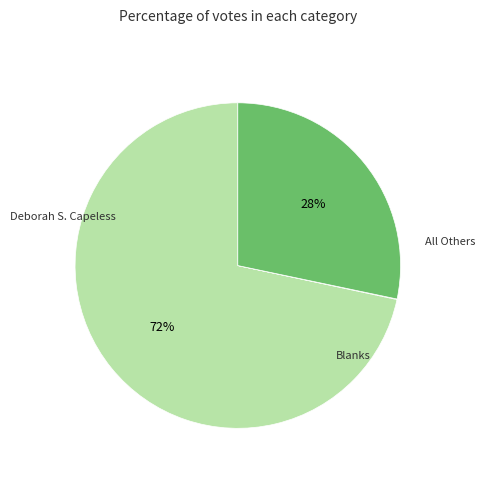

What is the change in value from All Others to Blanks?

+14112